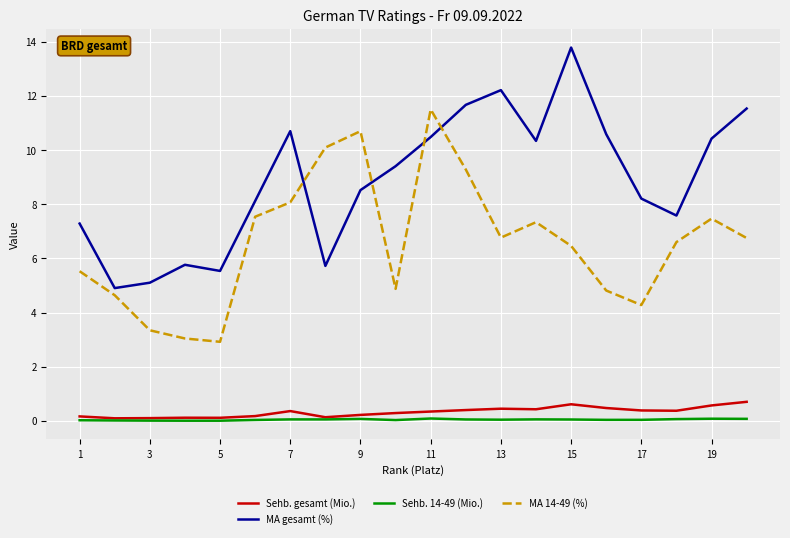

What is the highest value of the MA gesamt (%) series?

13.8